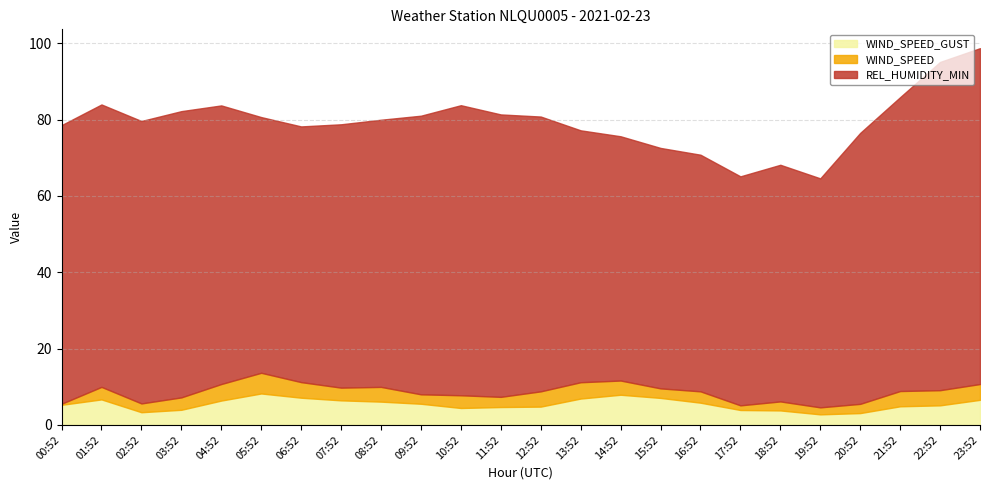

What is the total value across all series at 20:52?

76.5